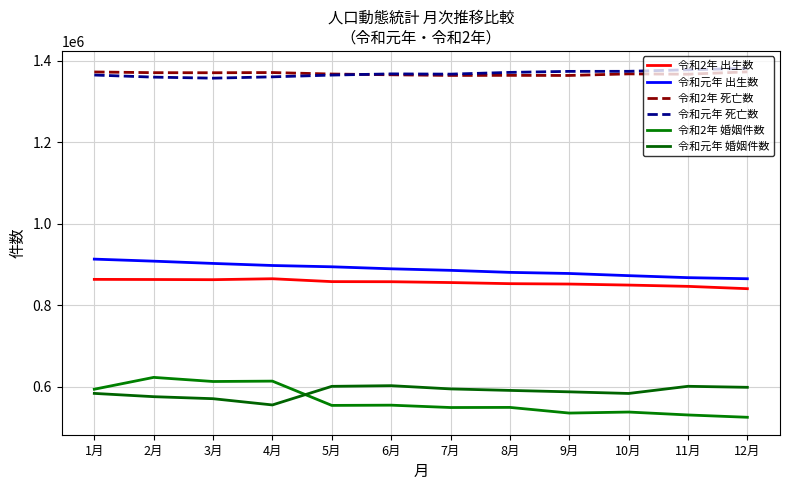

Reading right to left, transcribe all the data shown in this chart.

令和2年 出生数: 840832	846540	849686	852202	853142	855888	857909	858162	865209	862914	863371	863675
令和元年 出生数: 865234	867890	872800	878122	880832	885810	889595	894527	897691	902762	908337	913337
令和2年 死亡数: 1372648	1366777	1367620	1363733	1363974	1363803	1365412	1367247	1370882	1370369	1370572	1372304
令和元年 死亡数: 1381098	1377663	1373889	1373743	1371265	1366983	1367599	1364648	1360339	1357115	1359626	1364765
令和2年 婚姻件数: 525490	531164	538332	535814	549703	549415	555177	554610	614157	613237	623316	594279
令和元年 婚姻件数: 598965	601465	583904	587886	591373	595044	602993	601335	555747	571058	575998	584049